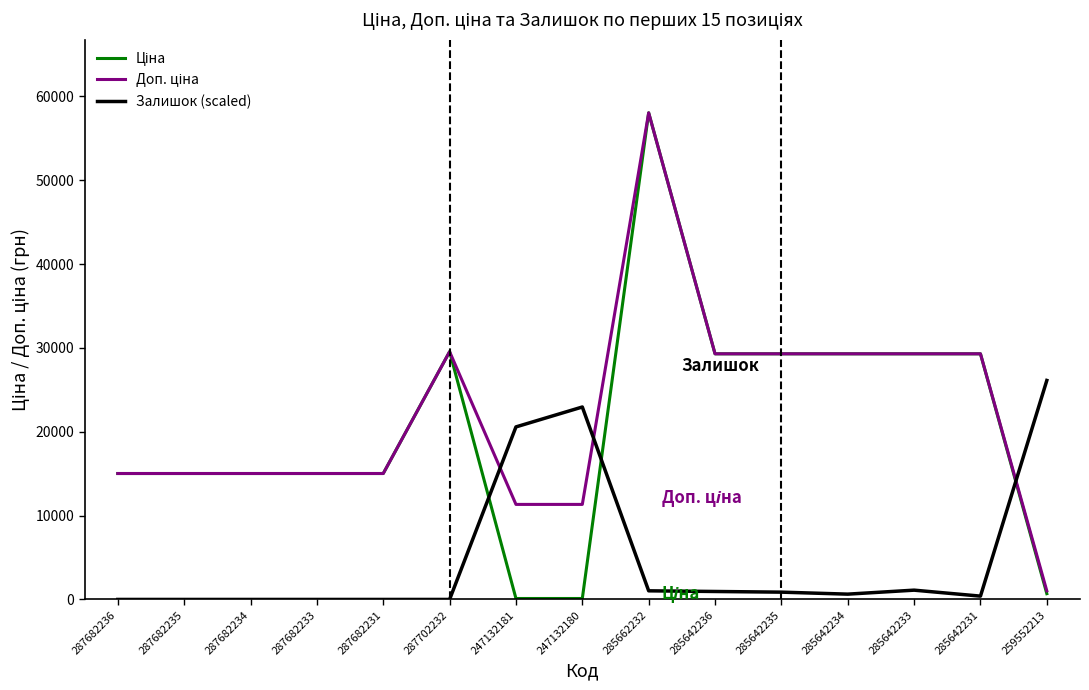

What is the difference between the second highest and second lowest values in the Залишок (scaled) series?

22951.0